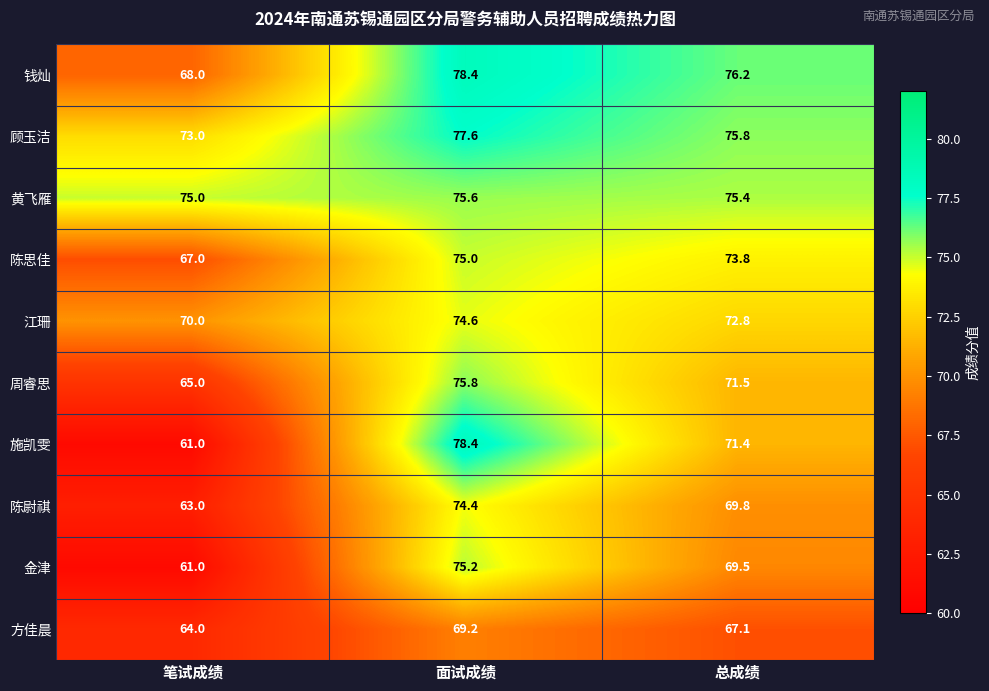

What is the approximate value of 陈思佳 at 笔试成绩?

67.0